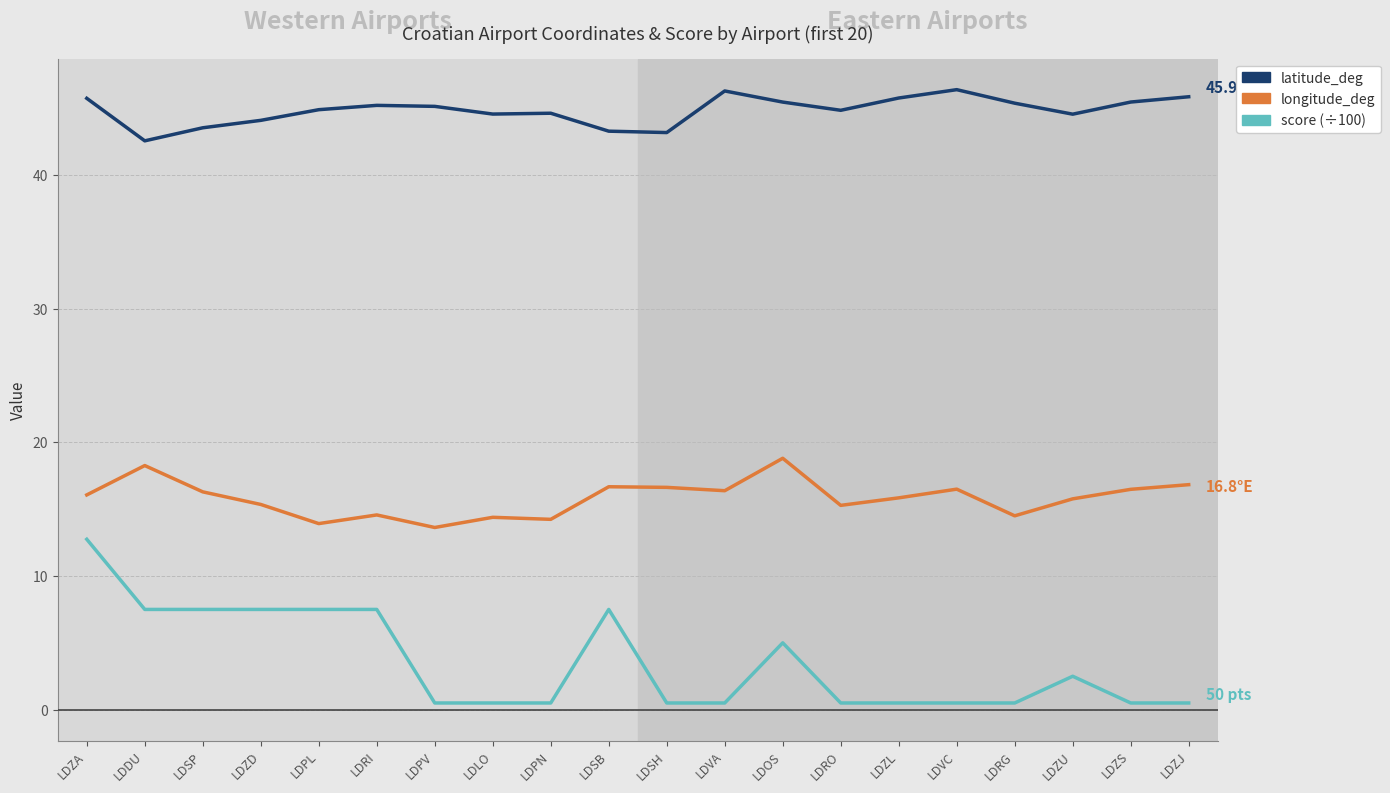

True or false: score (÷100) and longitude_deg intersect in this chart.

False